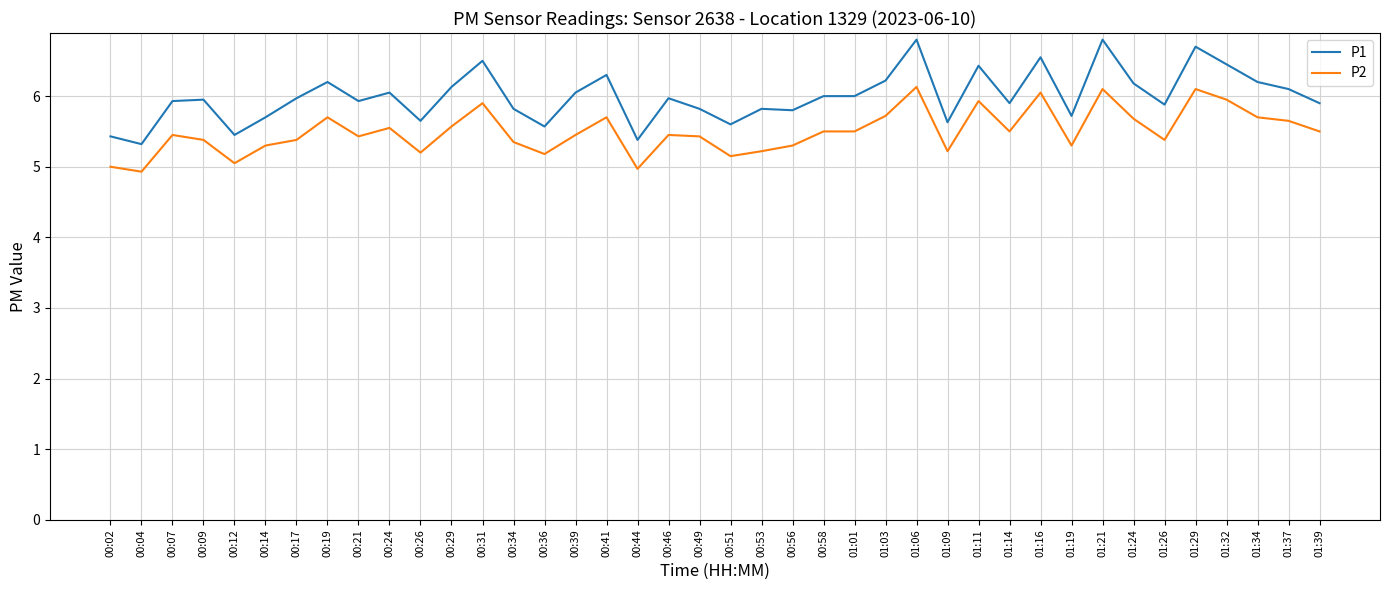

What is the difference between the highest and lowest values at 01:11?

0.5